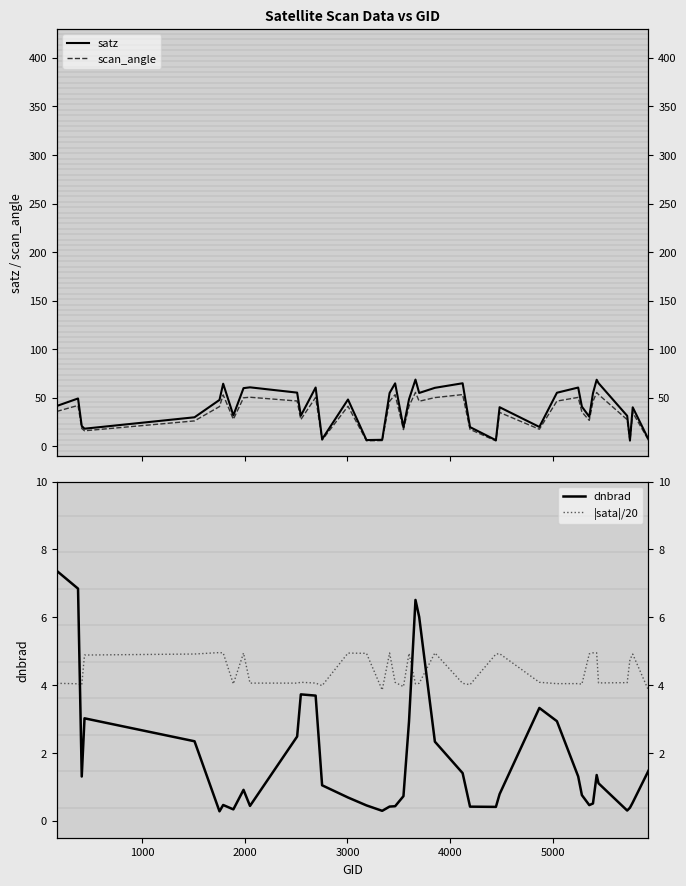

How many values in the scan_angle series exceed 40?

20